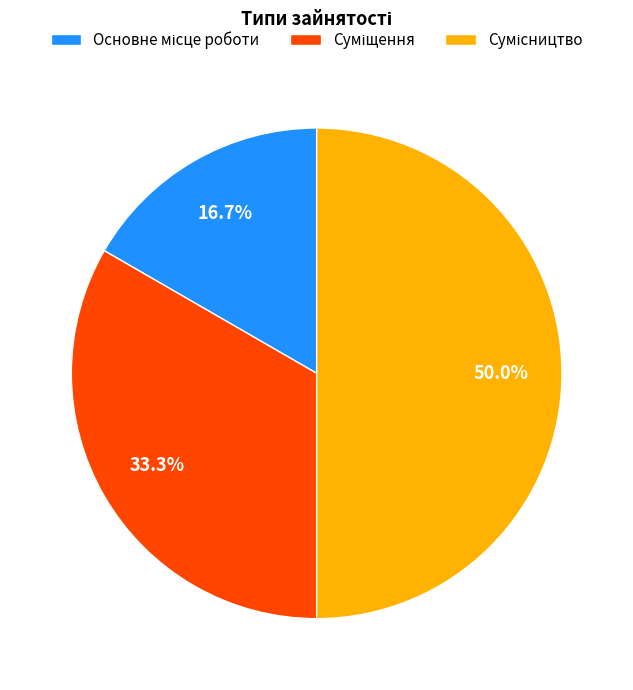

What is the change in value from Основне місце роботи to Суміщення?

+1